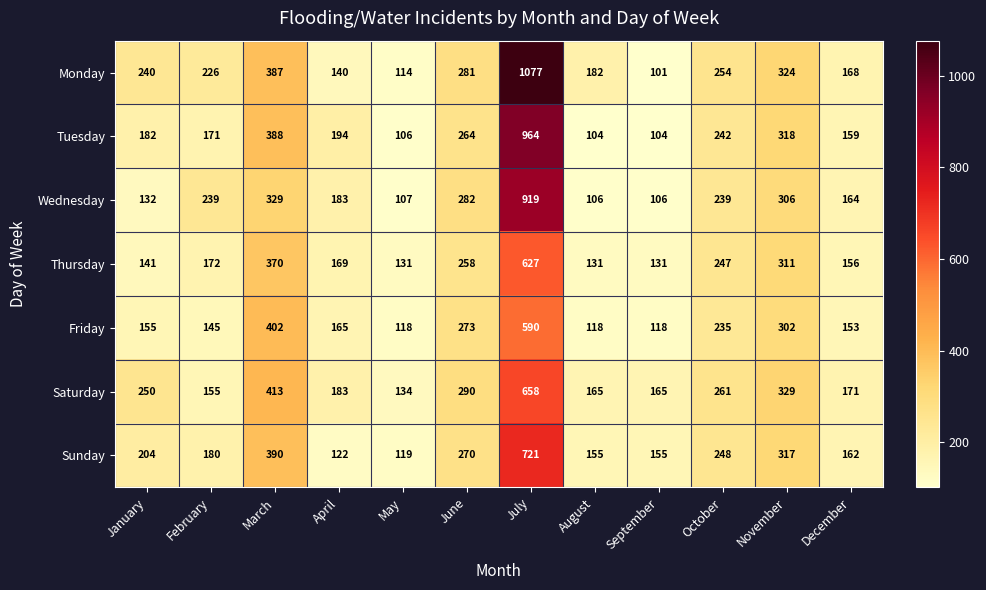

At how many categories does at least one series exceed 139?

11